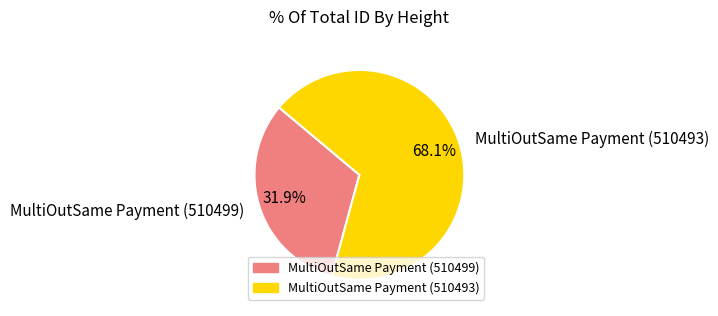

To the nearest percent, what percentage of the pie is MultiOutSame Payment (510493)?

68%